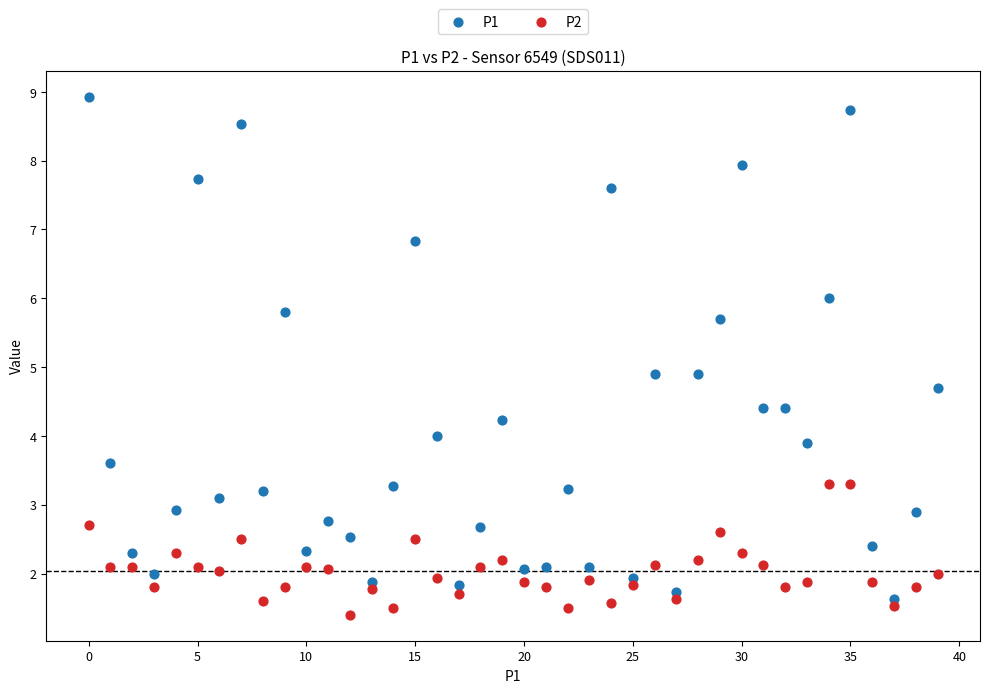

Which series contains the lowest Y value?

P2